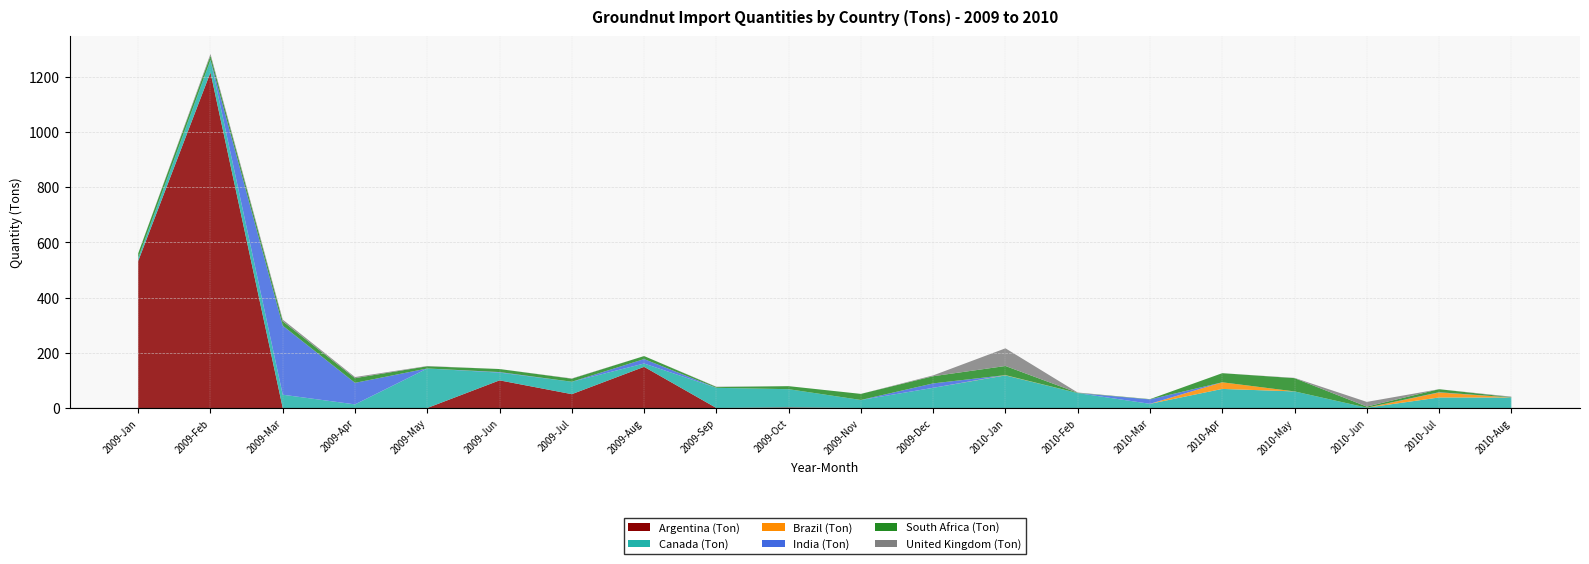

Reading left to right, extract all data points from this chart.

Argentina (Ton): 532	1215	0	0	0	100	50	149	0	2	0	0	0	0	0	0	0	0	0	0
Canada (Ton): 11	45	48	13	143	28	45	12	73	66	29	73	118	54	15	69	60	1	38	38
Brazil (Ton): 0	0	0	0	0	0	0	0	0	0	0	0	1	0	0	24	0	0	18	0
India (Ton): 0	0	250	78	0	2	0	16	0	0	0	16	0	0	16	0	0	0	1	0
South Africa (Ton): 17	16	16	17	8	11	11	11	3	11	22	26	33	1	1	33	48	4	11	1
United Kingdom (Ton): 0	6	6	4	1	0	1	0	1	0	0	3	64	1	0	0	1	17	0	2